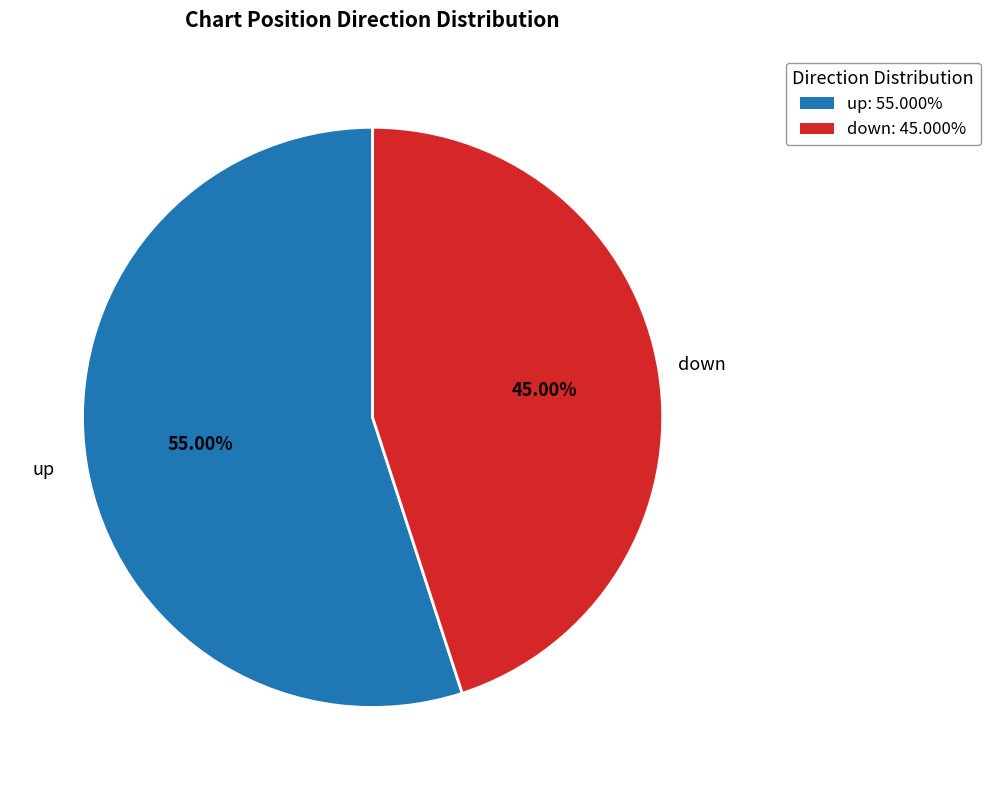

To the nearest percent, what is the difference between the largest and smallest slice percentages?

10%